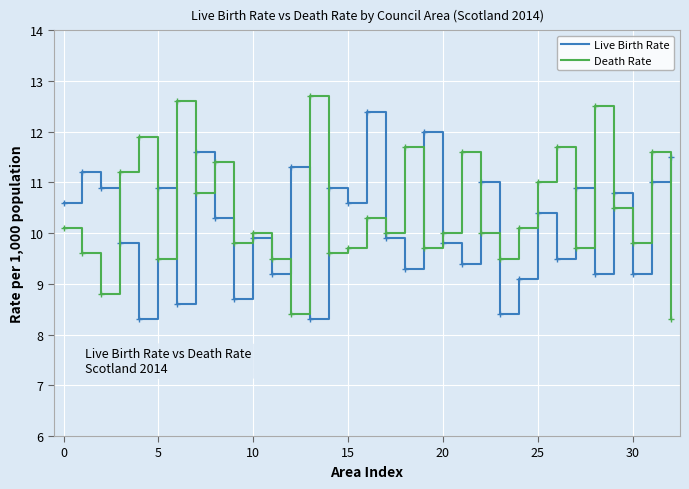

How many lines are shown in the chart?

2